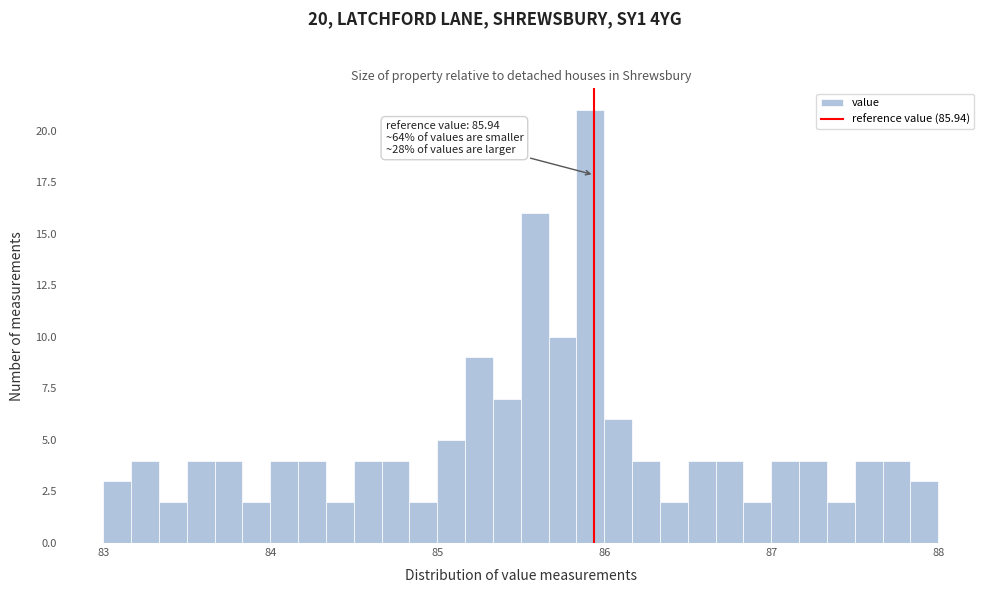

Around what value on the x-axis is the tallest bar? Give the approximate position of its centre, as read against the axis.

85.9